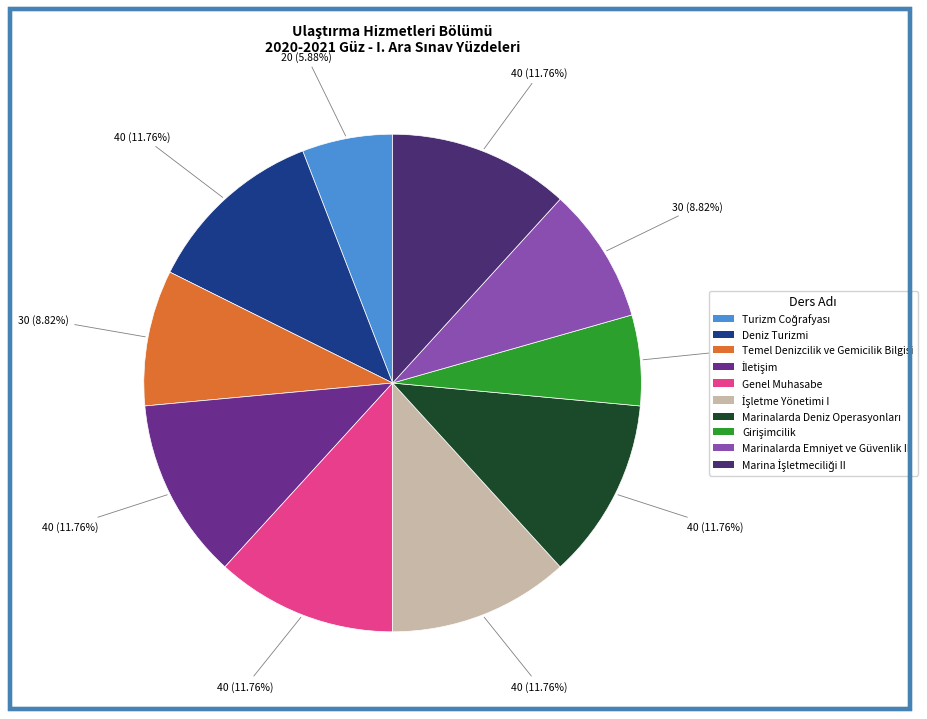

Is there a majority slice in this chart?

No